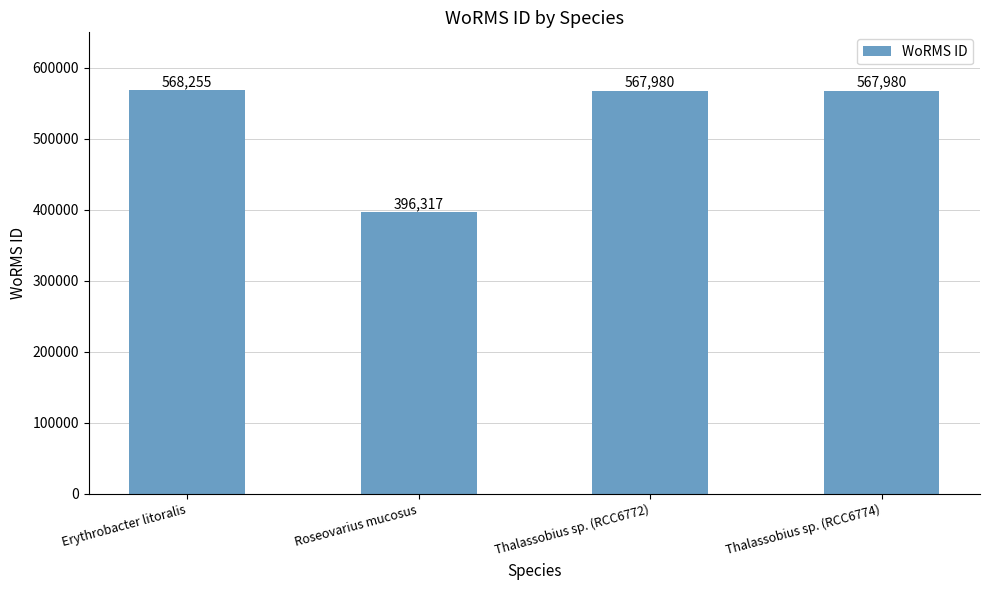

What is the sum of the values at Roseovarius mucosus and Thalassobius sp. (RCC6774)?

964297